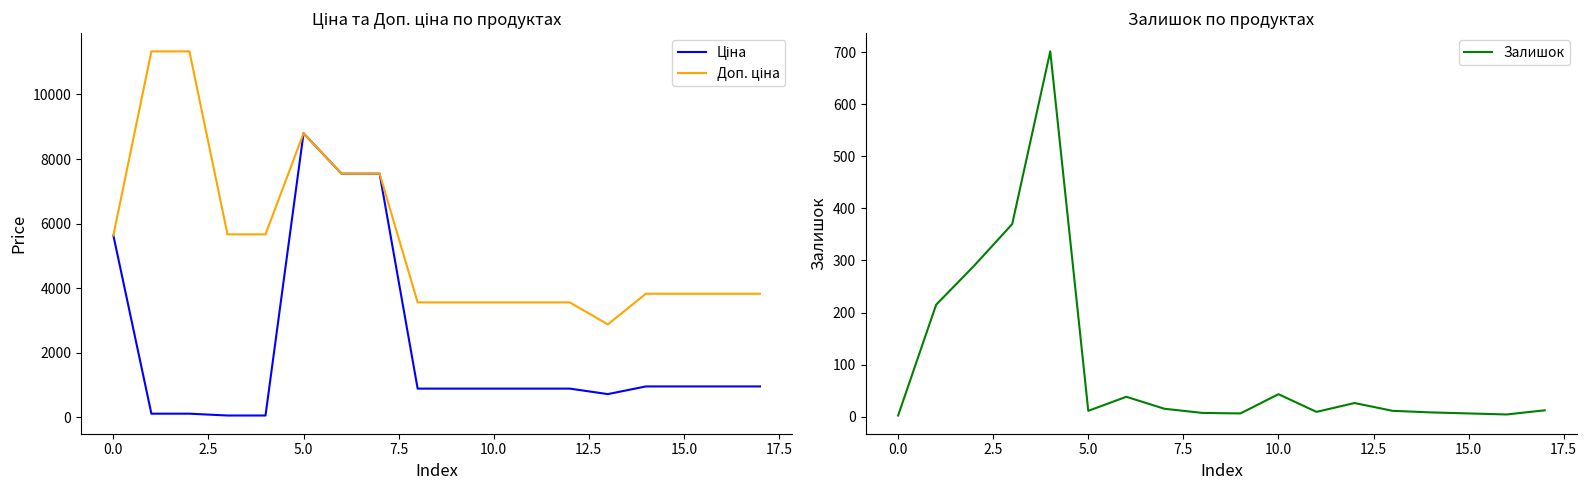

What are all the series names shown in the legend?

Ціна, Доп. ціна, Залишок